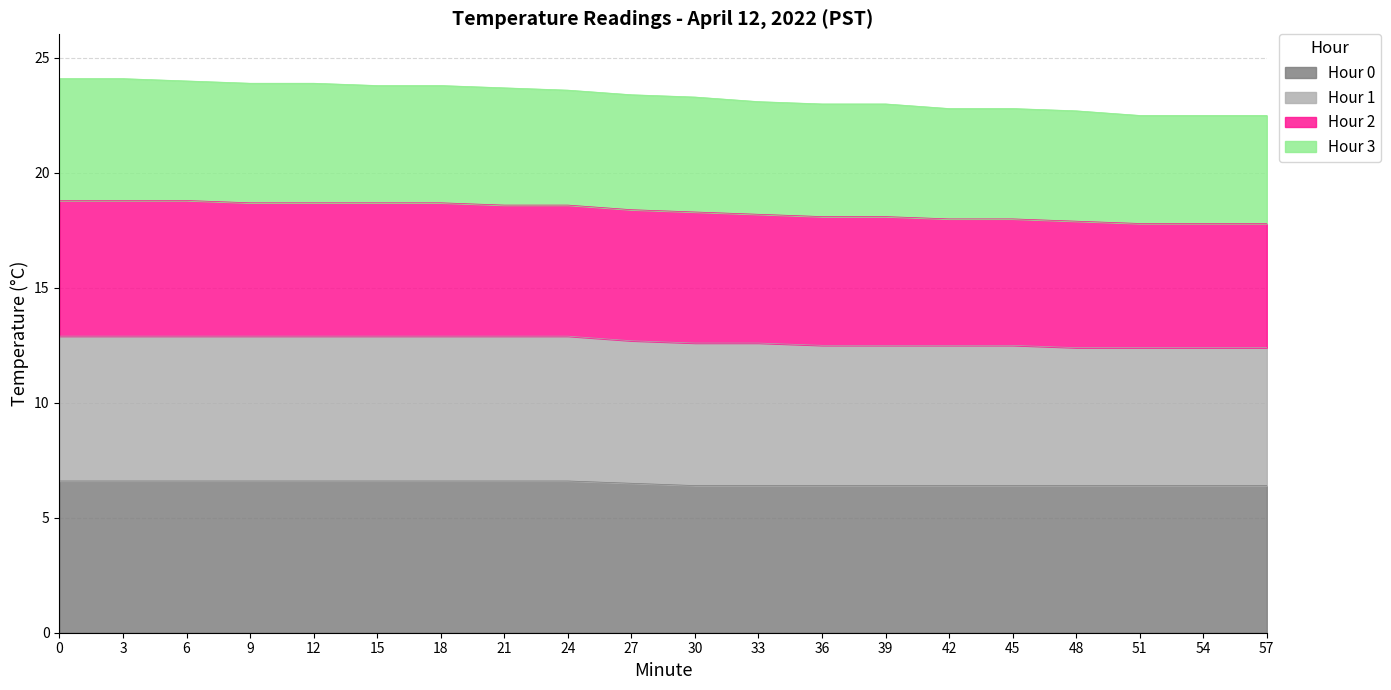

How many data points does each series have?

20